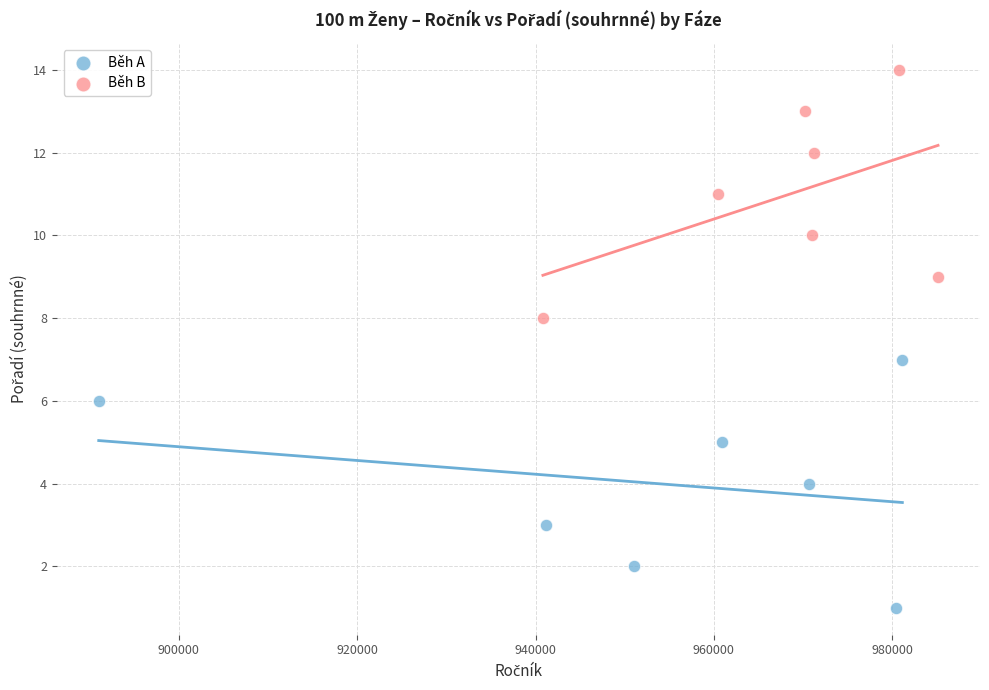

Which series reaches the minimum Y coordinate?

Běh A